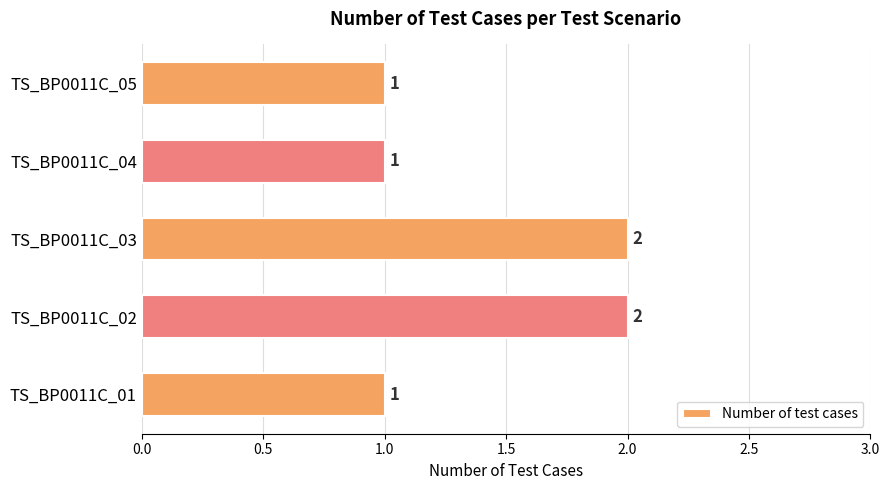

What is the difference between the maximum and second lowest values?

1